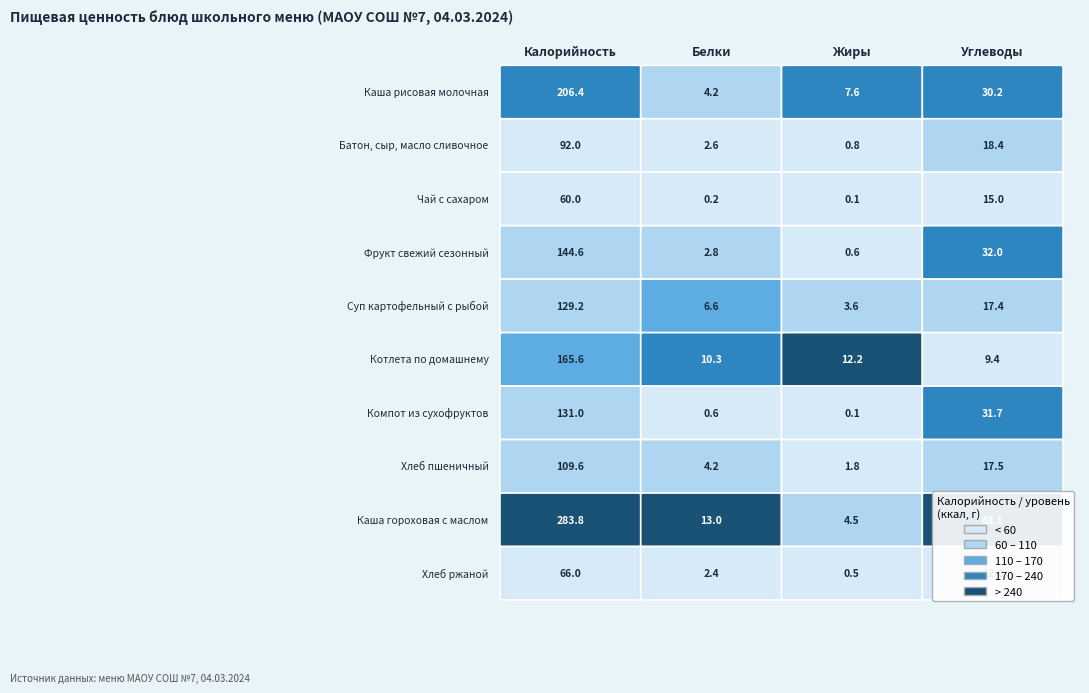

Rank the series by their maximum value, from highest to lowest.

Каша гороховая с маслом, Каша рисовая молочная, Котлета по домашнему, Фрукт свежий сезонный, Компот из сухофруктов, Суп картофельный с рыбой, Хлеб пшеничный, Батон, сыр, масло сливочное, Хлеб ржаной, Чай с сахаром